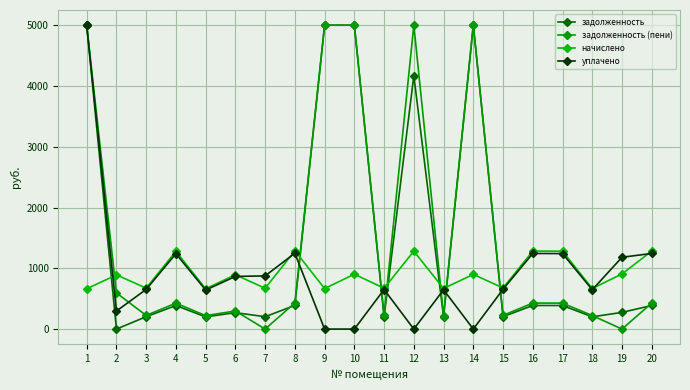

Reading left to right, what are all the values shown in this chart?

задолженность: 1=5000.0	2=0.0	3=203.8	4=386.9	5=200.5	6=270.4	7=203.1	8=389.6	9=5000.0	10=5000.0	11=203.1	12=4168.7	13=201.8	14=5000.0	15=204.5	16=388.3	17=387.6	18=201.8	19=274.4	20=388.3
задолженность (пени): 1=5000.0	2=594.5	3=224.6	4=426.4	5=220.9	6=298.0	7=0.0	8=429.4	9=5000.0	10=5000.0	11=223.9	12=5000.0	13=222.4	14=5000.0	15=225.3	16=427.9	17=427.2	18=222.4	19=0.0	20=427.9
начислено: 1=662.8	2=891.8	3=673.8	4=1279.3	5=662.8	6=894.0	7=671.6	8=1288.2	9=667.2	10=902.8	11=671.6	12=1281.6	13=667.2	14=900.6	15=676.0	16=1283.8	17=1281.6	18=667.2	19=907.2	20=1283.8
уплачено: 1=5000.0	2=296.7	3=653.0	4=1239.8	5=642.3	6=866.4	7=874.7	8=1248.4	9=0.0	10=0.0	11=650.9	12=0.0	13=646.6	14=0.0	15=655.1	16=1244.1	17=1242.0	18=646.6	19=1181.6	20=1244.1